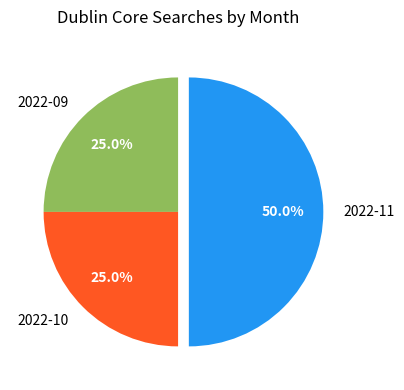

To the nearest percent, what is the difference between the largest and smallest slice percentages?

25%